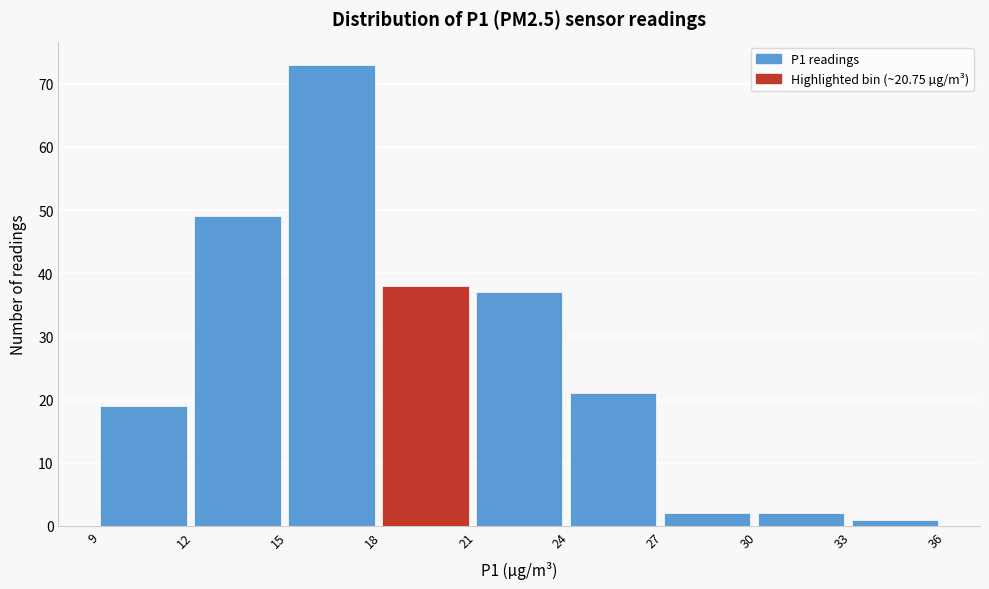

Which range on the x-axis has the tallest bar?

15 to 18